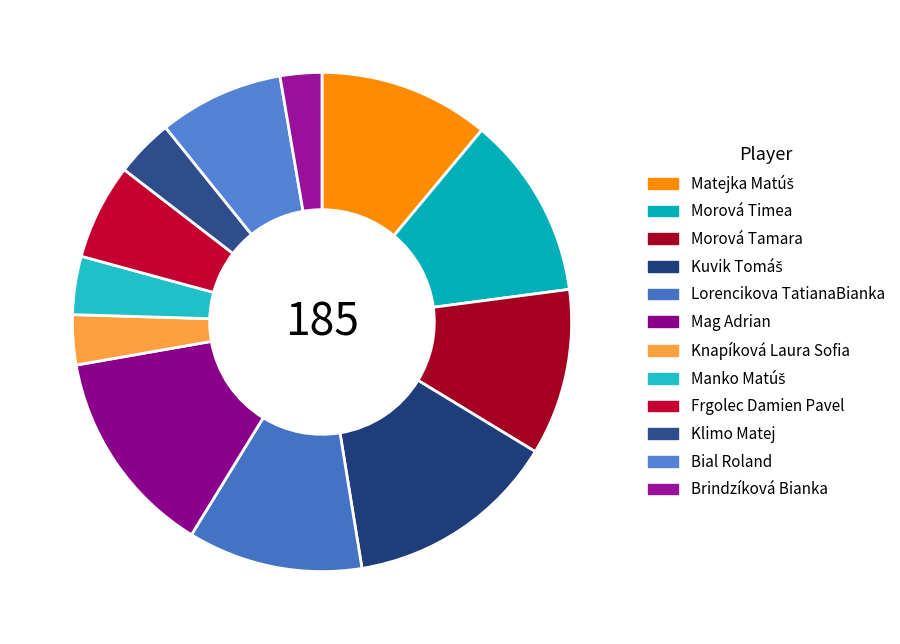

To the nearest percent, what portion does Bial Roland represent?

8%